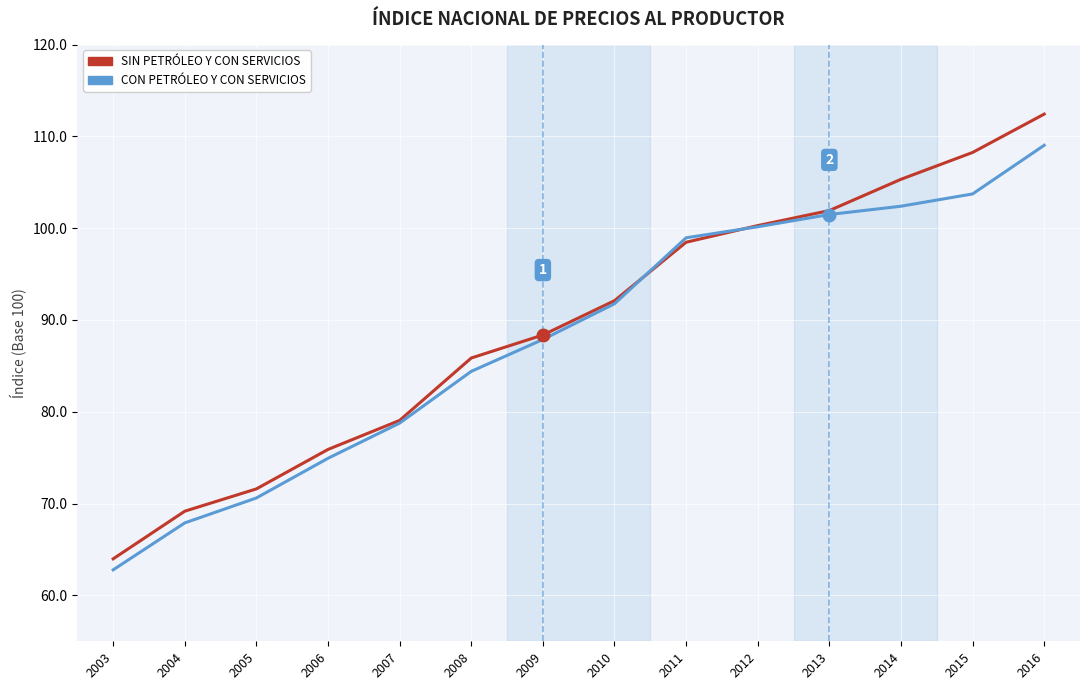

Is the value of SIN PETRÓLEO Y CON SERVICIOS at 2009 greater than the value of CON PETRÓLEO Y CON SERVICIOS at 2016?

No